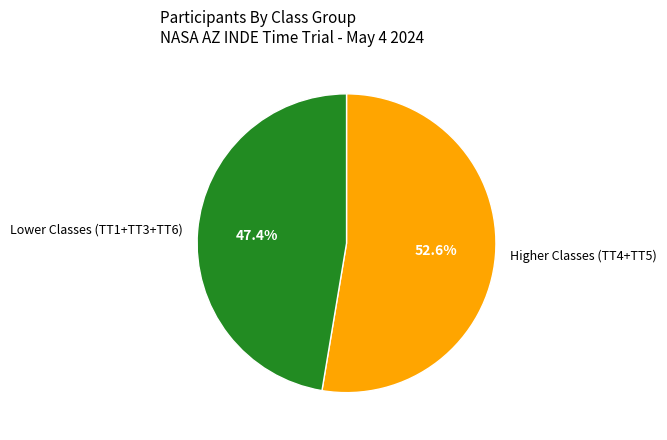

Which slice is the smallest?

Lower Classes (TT1+TT3+TT6)